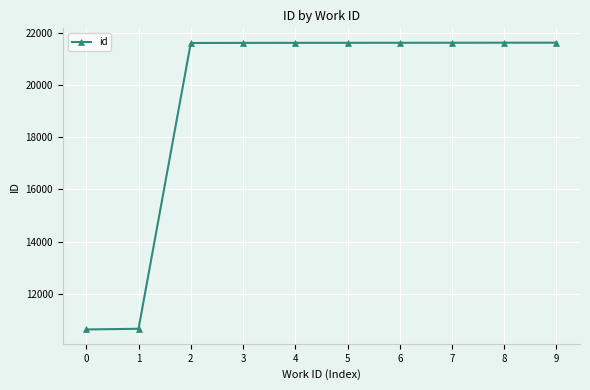

What is the average value?

19419